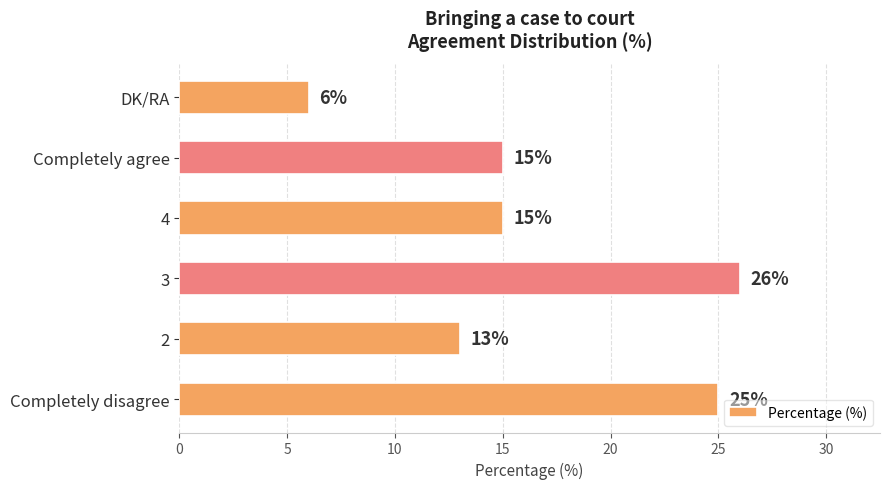

Reading bottom to top, extract all data points from this chart.

Completely disagree=25	2=13	3=26	4=15	Completely agree=15	DK/RA=6